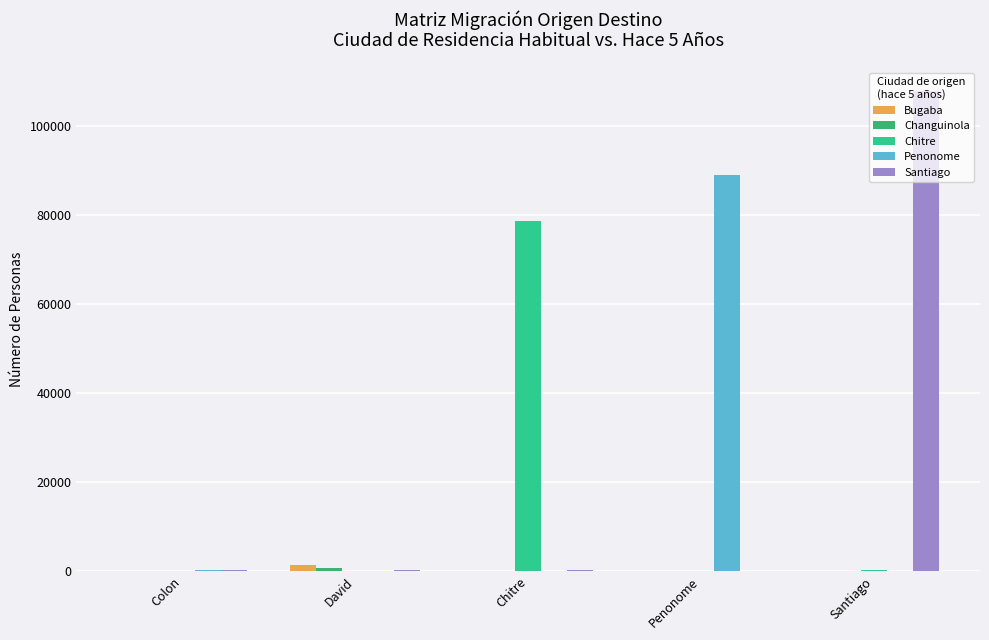

The Chitre series shows 78698 at Chitre. True or false?

True